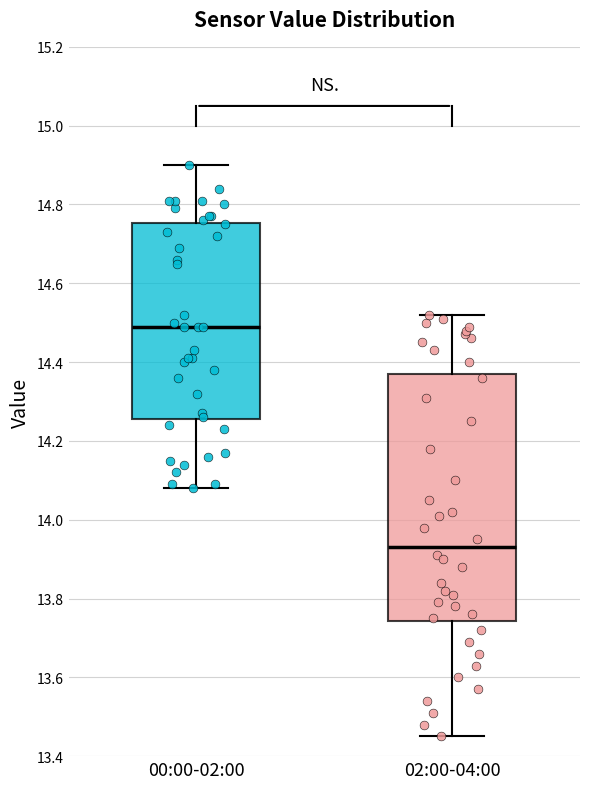

Reading left to right, read every box against the y-axis: the position of its median line, the range the box covers, and the ends of its whiskers. The values are not printed on the chart, so give them approximately, as read against the axis.

00:00-02:00: median 14.50, box 14.26 to 14.76, whiskers 14.08 to 14.90
02:00-04:00: median 13.94, box 13.74 to 14.38, whiskers 13.46 to 14.52